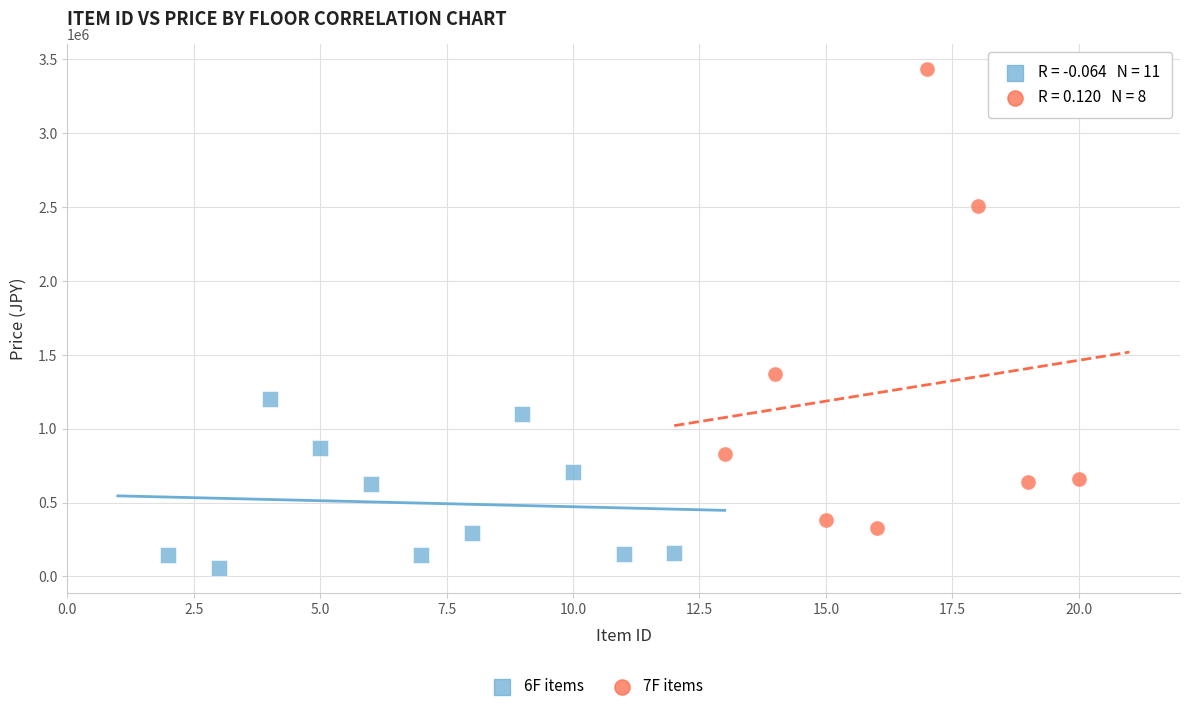

Which series contains the lowest Y value?

6F items